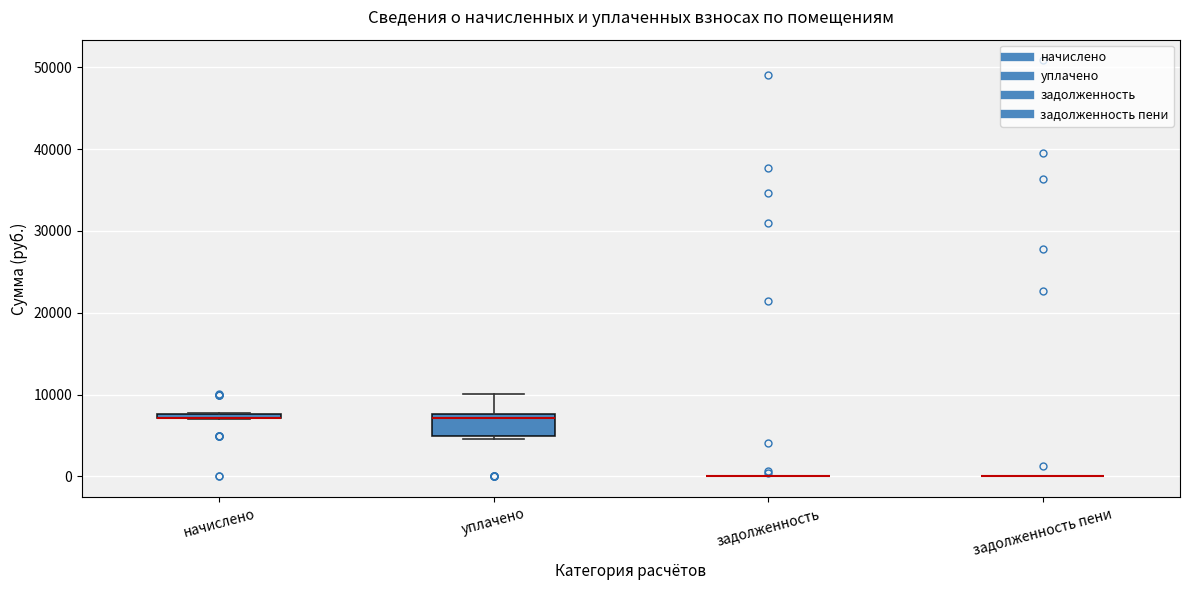

Which box is the tallest, from its lower edge to its upper edge?

уплачено